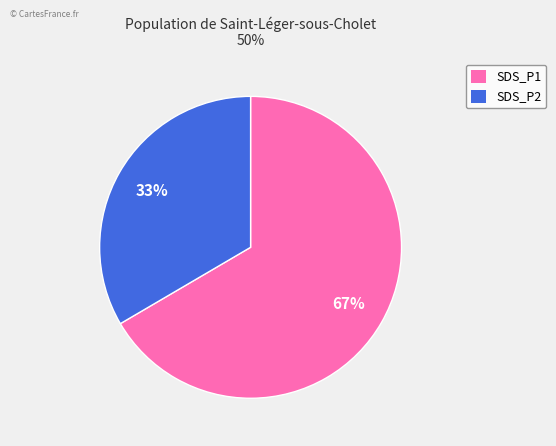

Rank the categories by value from highest to lowest.

SDS_P1, SDS_P2